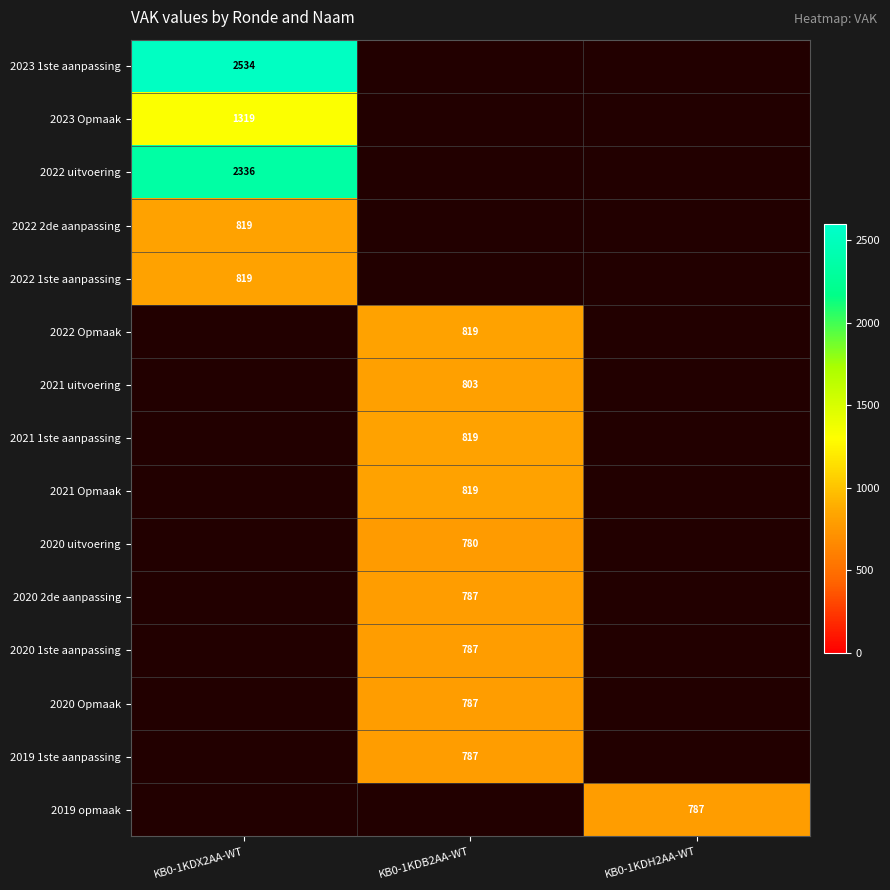

What is the maximum value shown in the chart?

2534.0